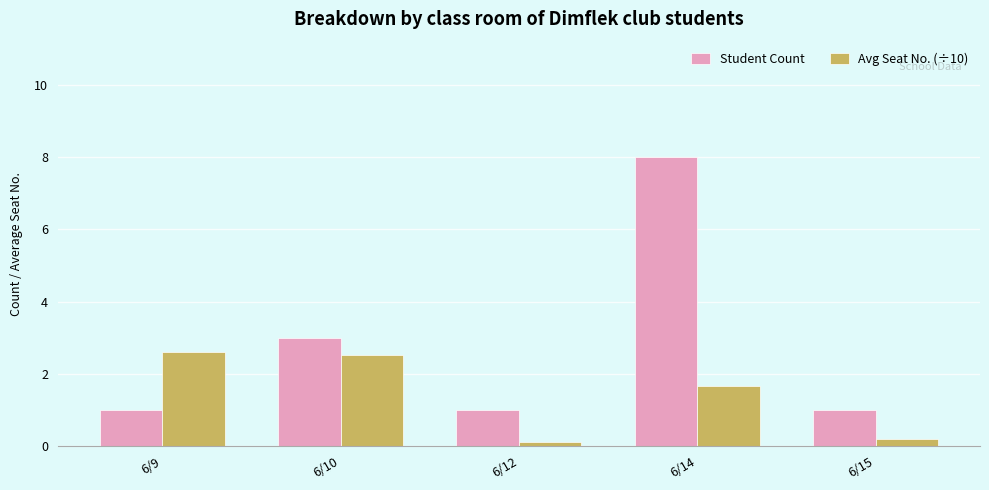

Which series changed the most between 6/9 and 6/10?

Student Count